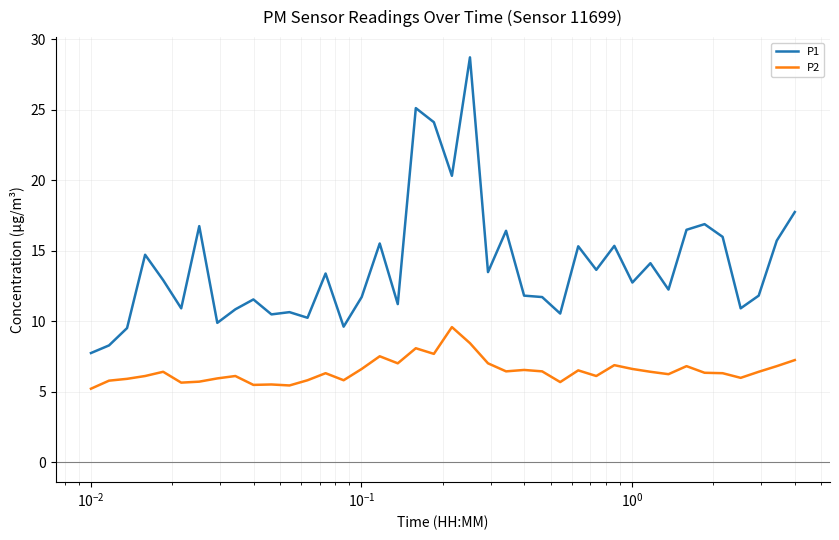

List the series in order of their peak value, highest first.

P1, P2